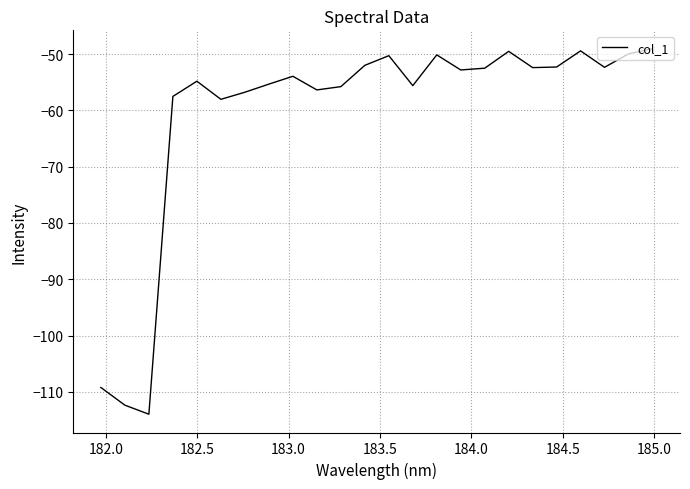

What is the difference between the maximum and minimum values?

64.9